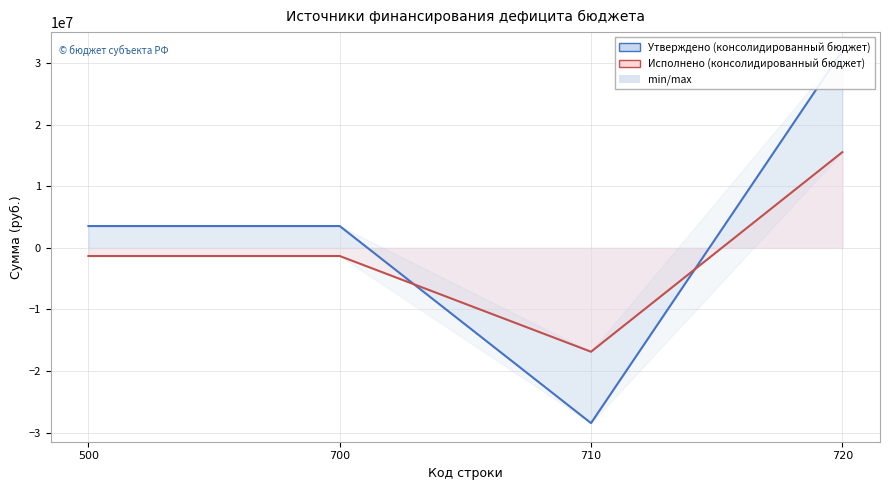

Reading right to left, transcribe all the data shown in this chart.

Утверждено (консолидированный бюджет): 720=32020511.2	710=-28470283.2	700=3550228.0	500=3550228.0
Исполнено (консолидированный бюджет): 720=15552454.2	710=-16871871.9	700=-1319417.7	500=-1319417.7